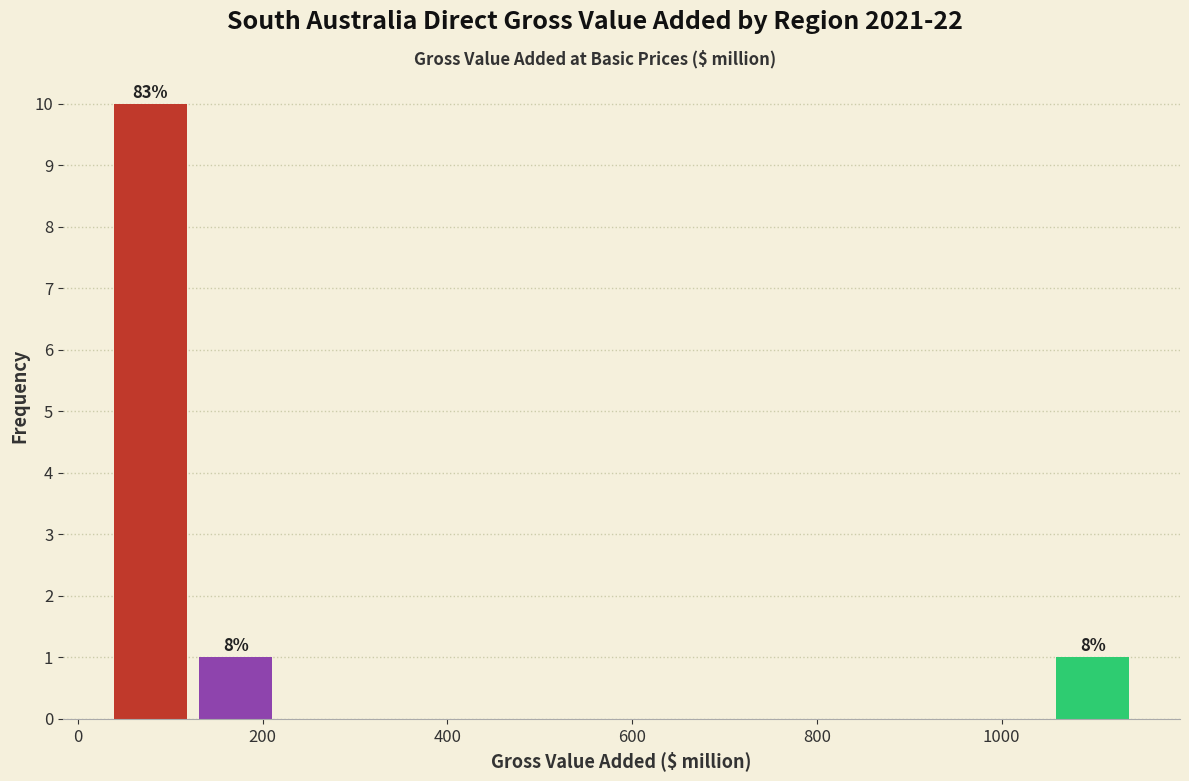

Over which range of the x-axis is the bar tallest?

40 to 120